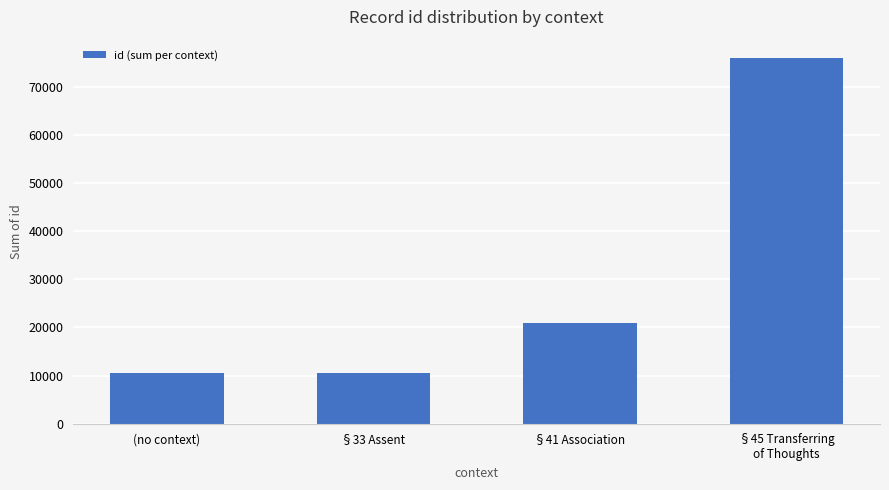

The value at §33 Assent is 10493. True or false?

True